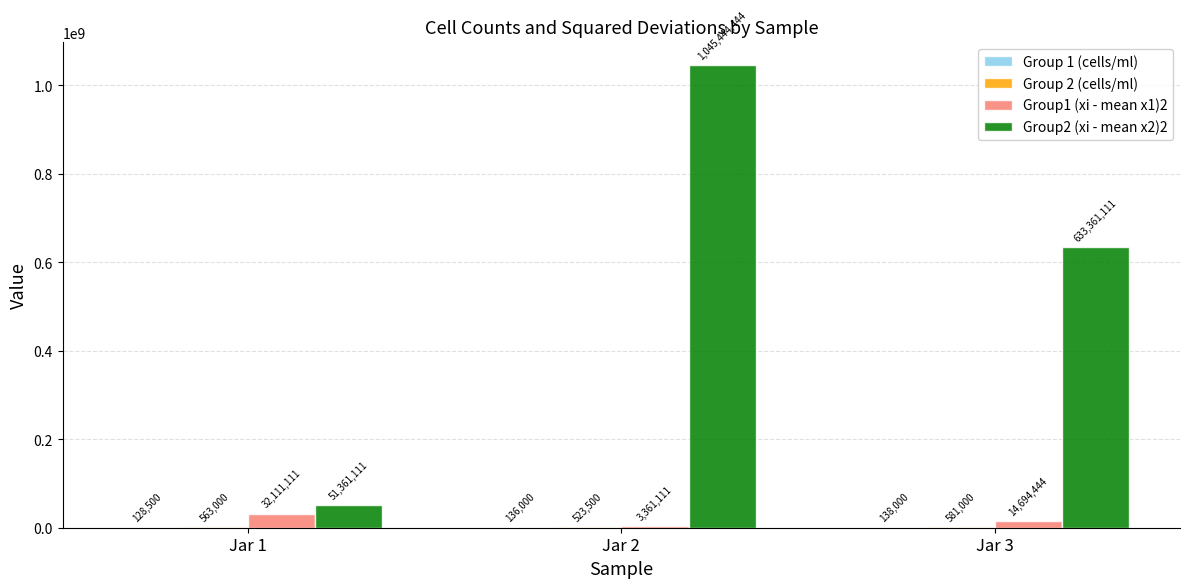

How many categories are shown in the chart?

3